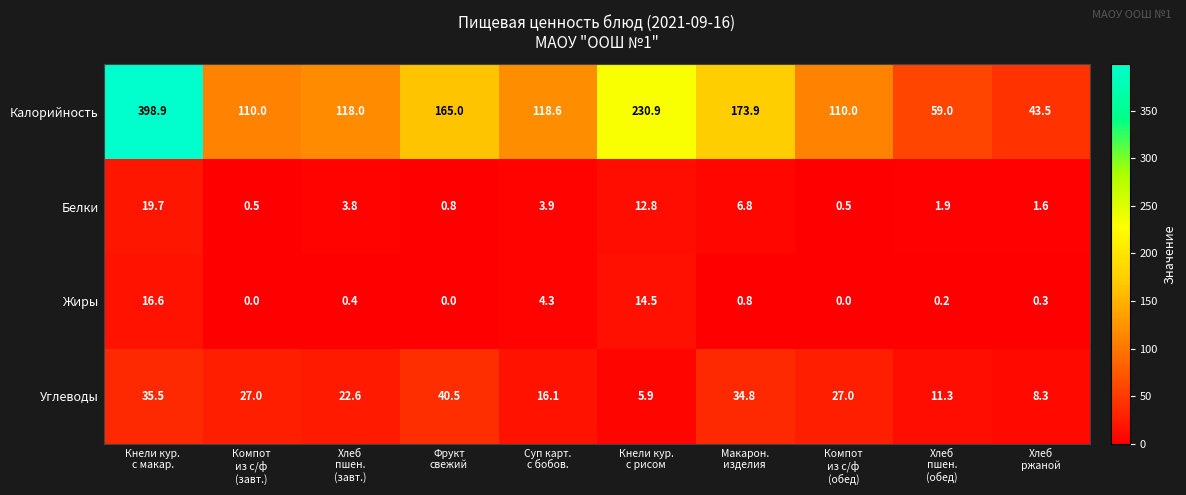

At how many categories does at least one series exceed 57?

9